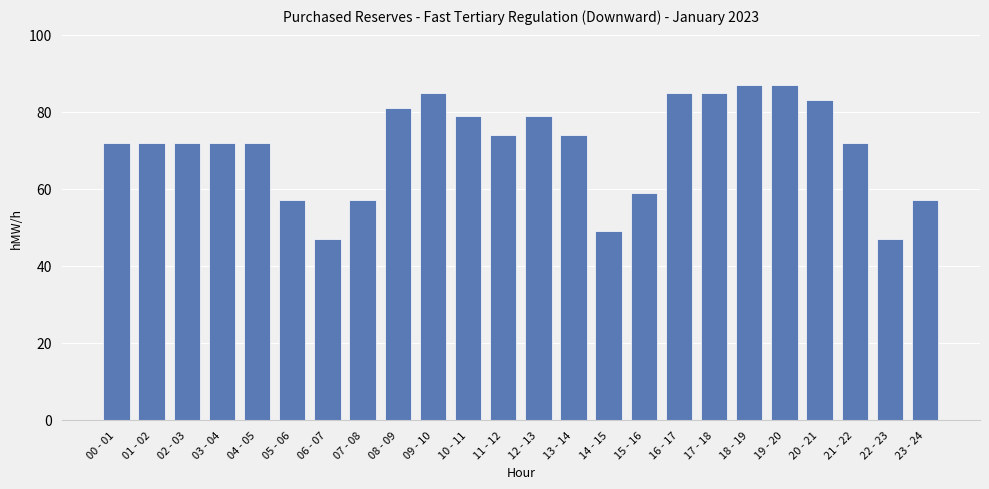

What is the ratio of the value at 02 - 03 to the value at 16 - 17?

0.8